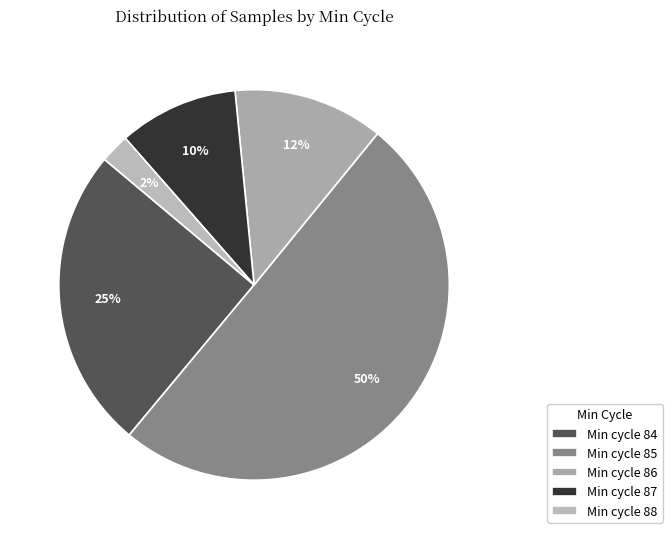

Count the number of slices in the pie.

5